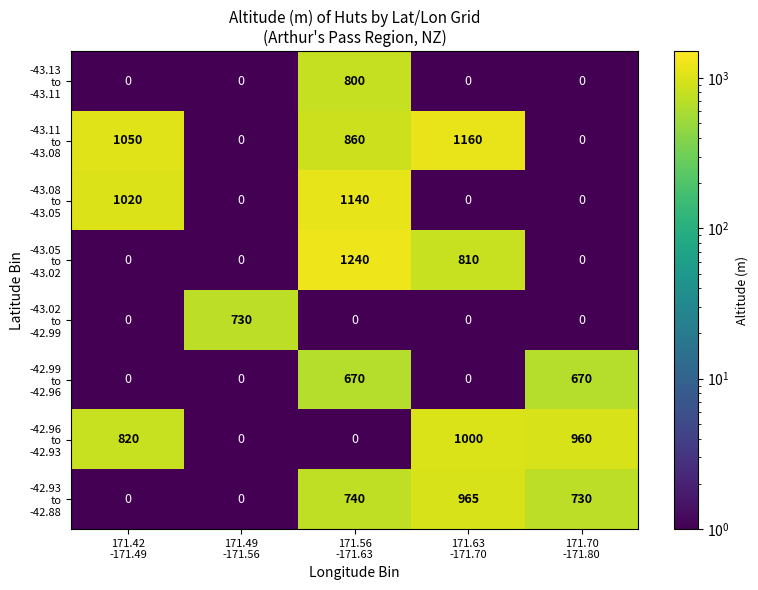

What is the maximum value shown in the chart?

1240